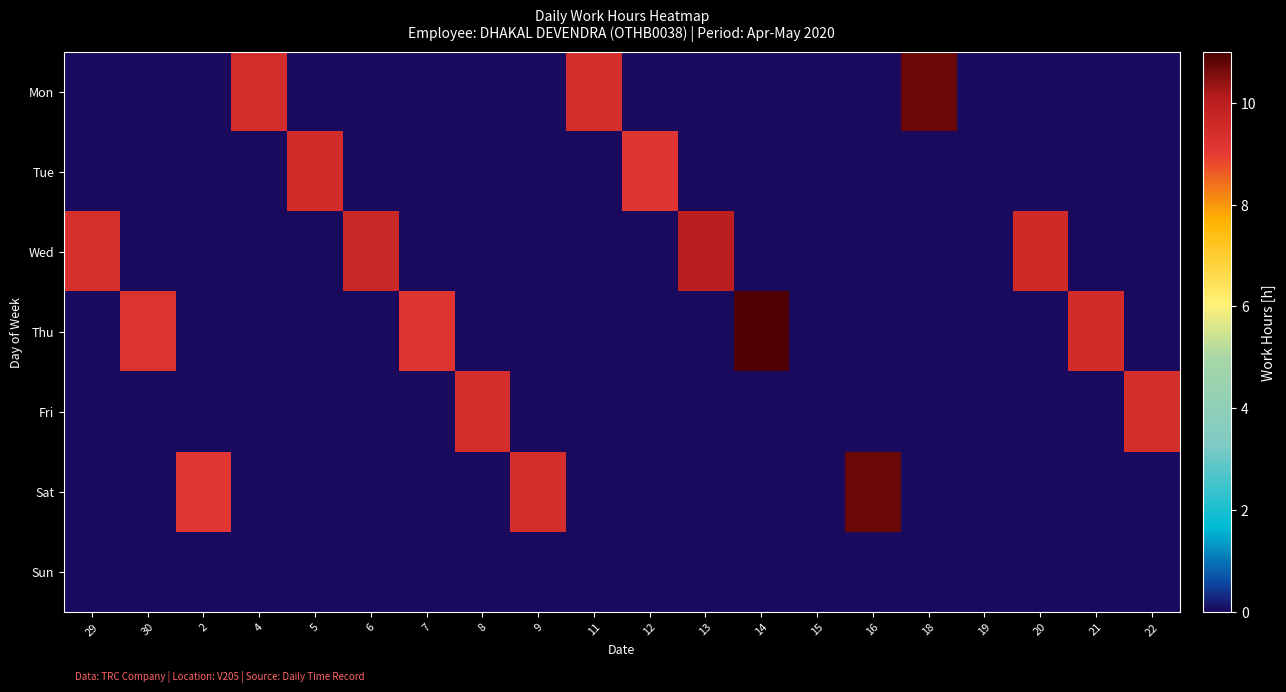

Which category has the lowest value across all series?

29